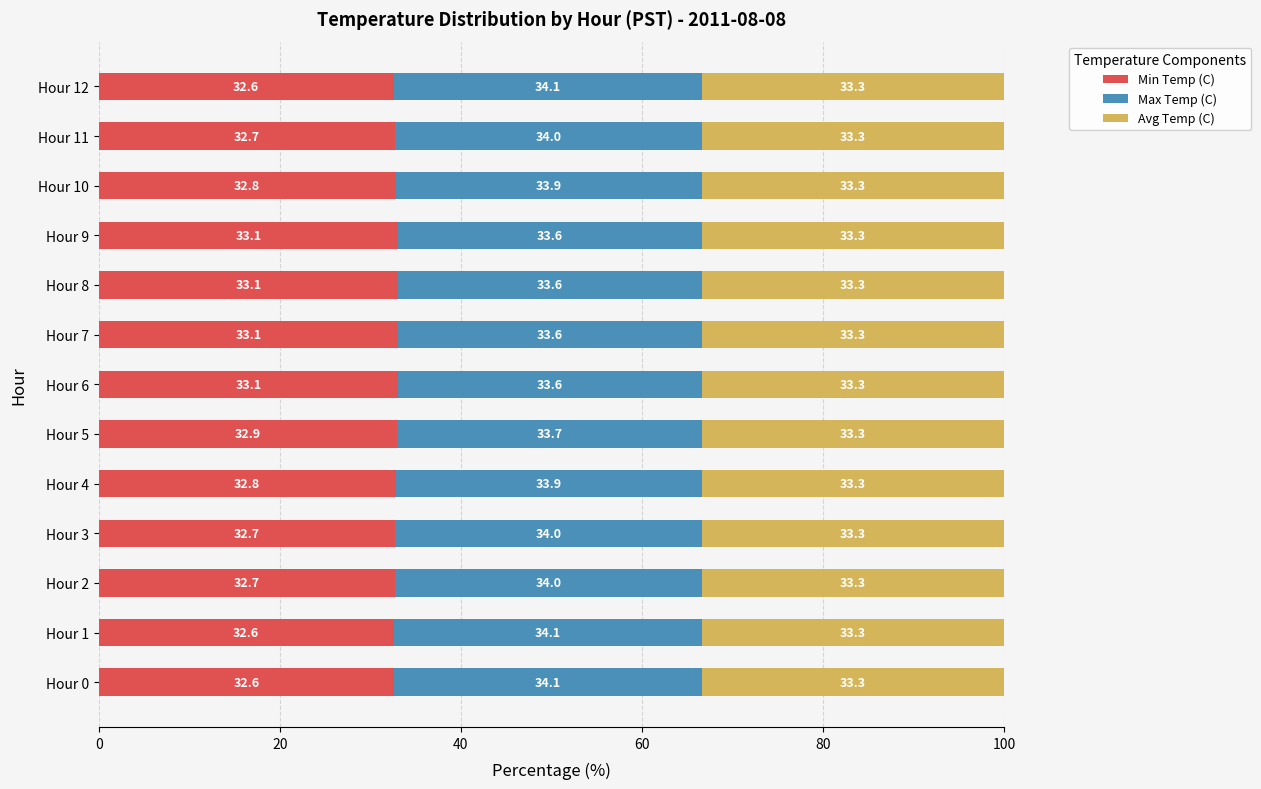

The value of Min Temp (C) at Hour 3 is 51.0. True or false?

False